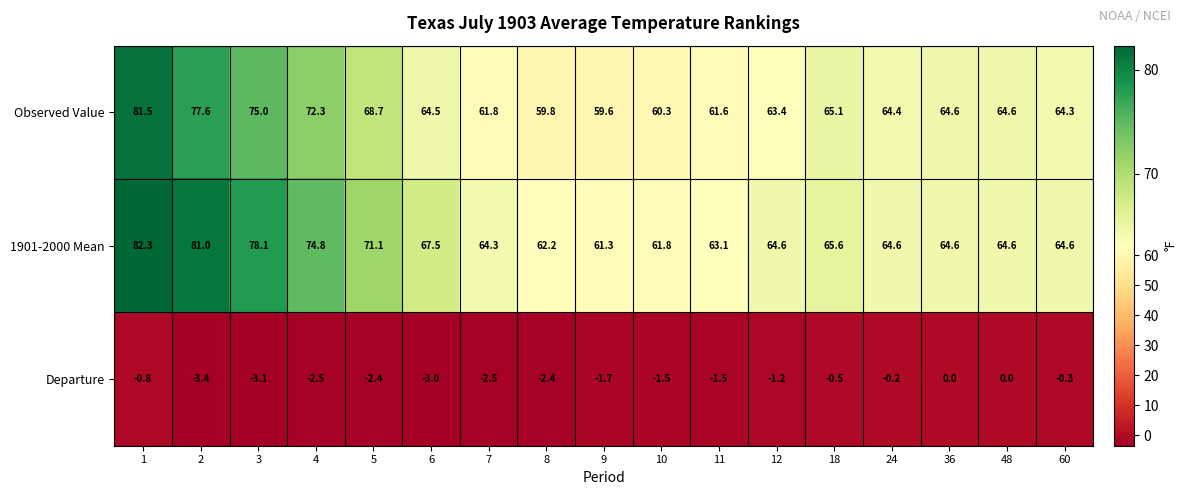

Count the number of data series in this chart.

3